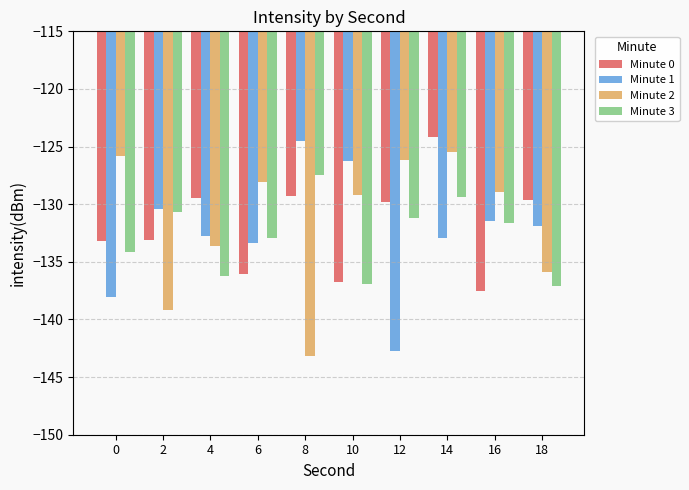

How many bars are there in each group?

4